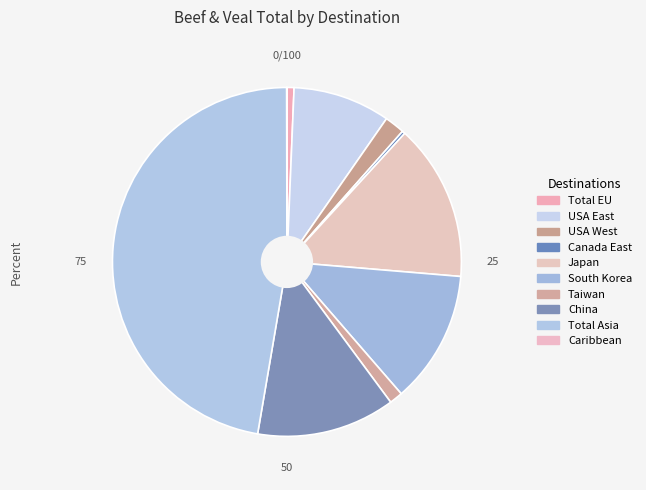

Does Total Asia account for over 50% of the chart?

No